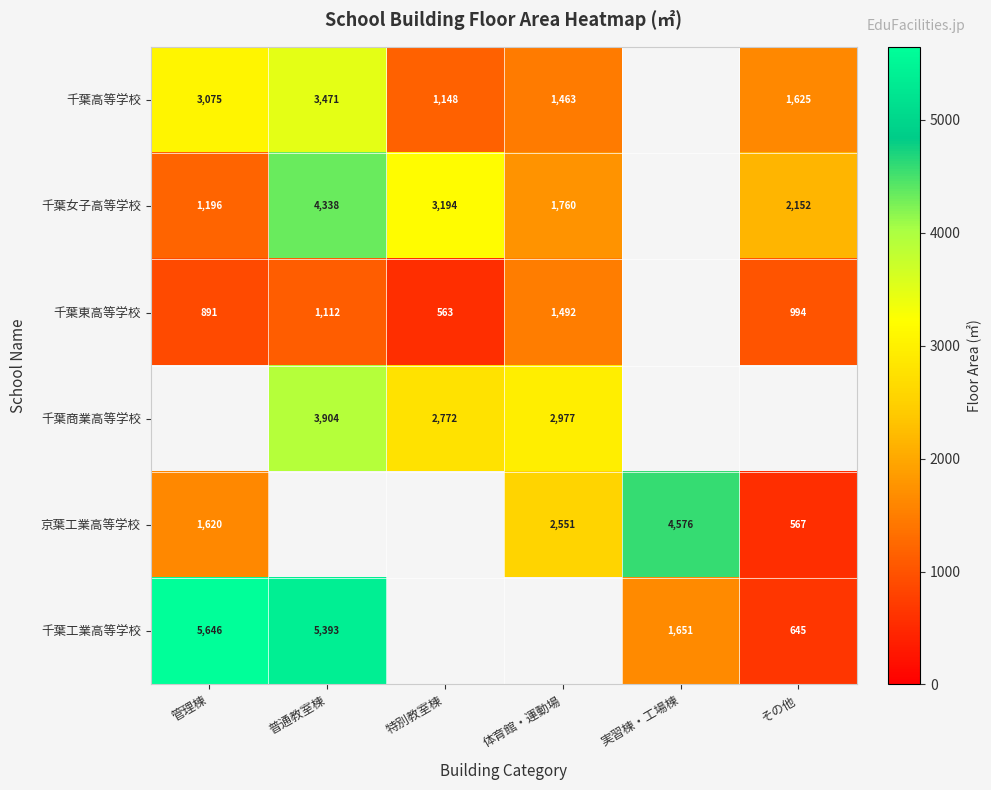

What is the minimum value shown in the chart?

563.0